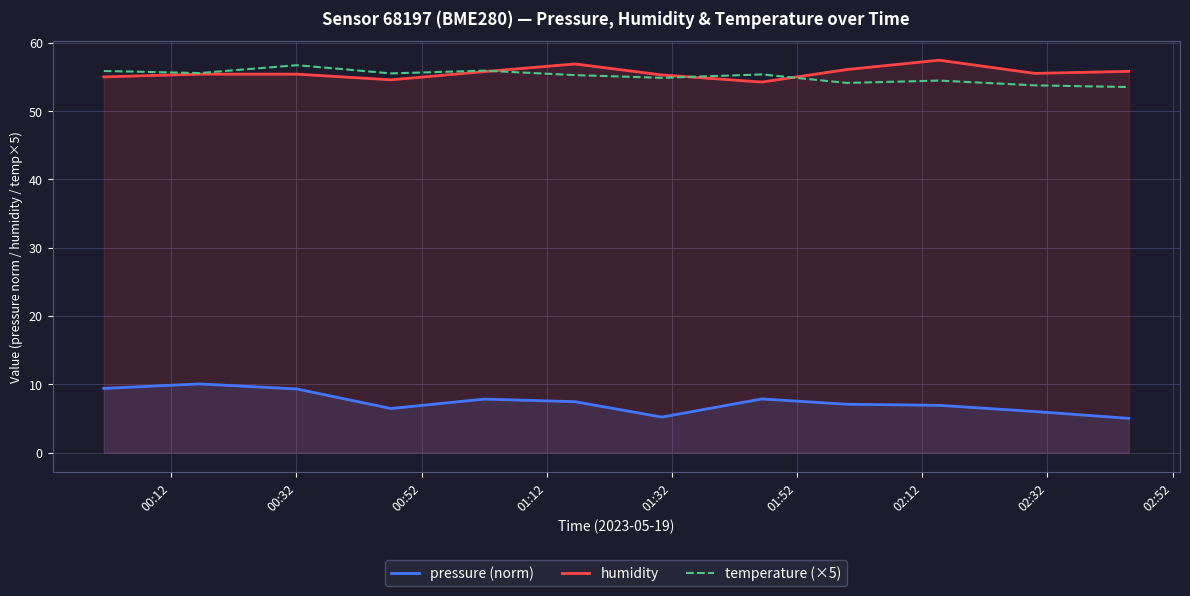

What is the lowest value of the temperature (×5) series?

53.5